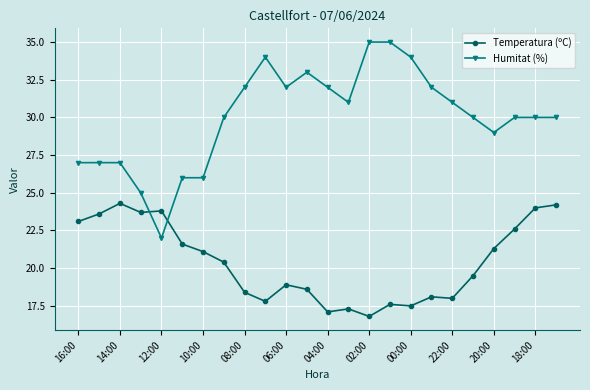

Which series has the largest total across all categories?

Humitat (%)